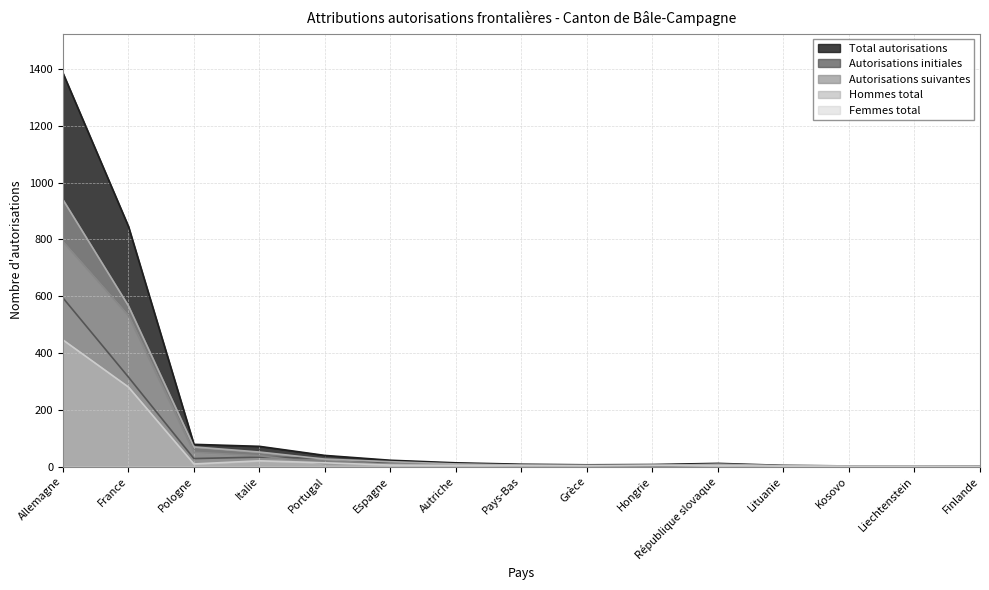

How many lines are shown in the chart?

5